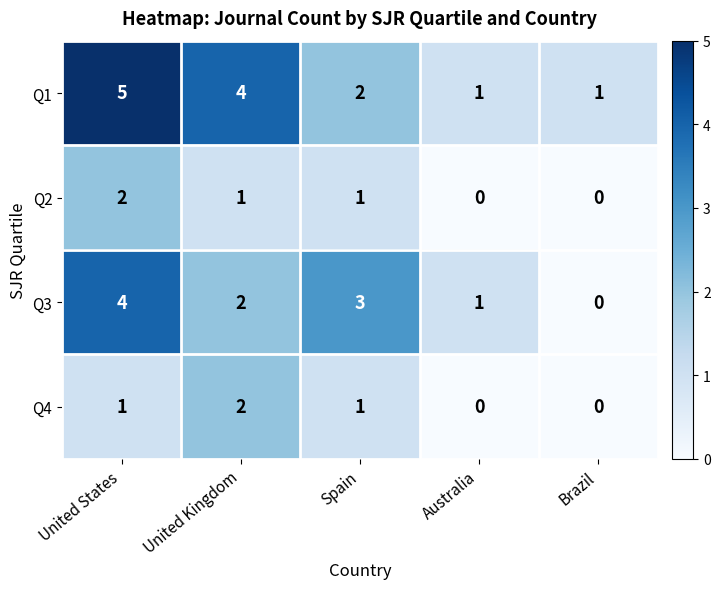

Reading left to right, list all the values displayed in this chart.

Q1: 5	4	2	1	1
Q2: 2	1	1	0	0
Q3: 4	2	3	1	0
Q4: 1	2	1	0	0